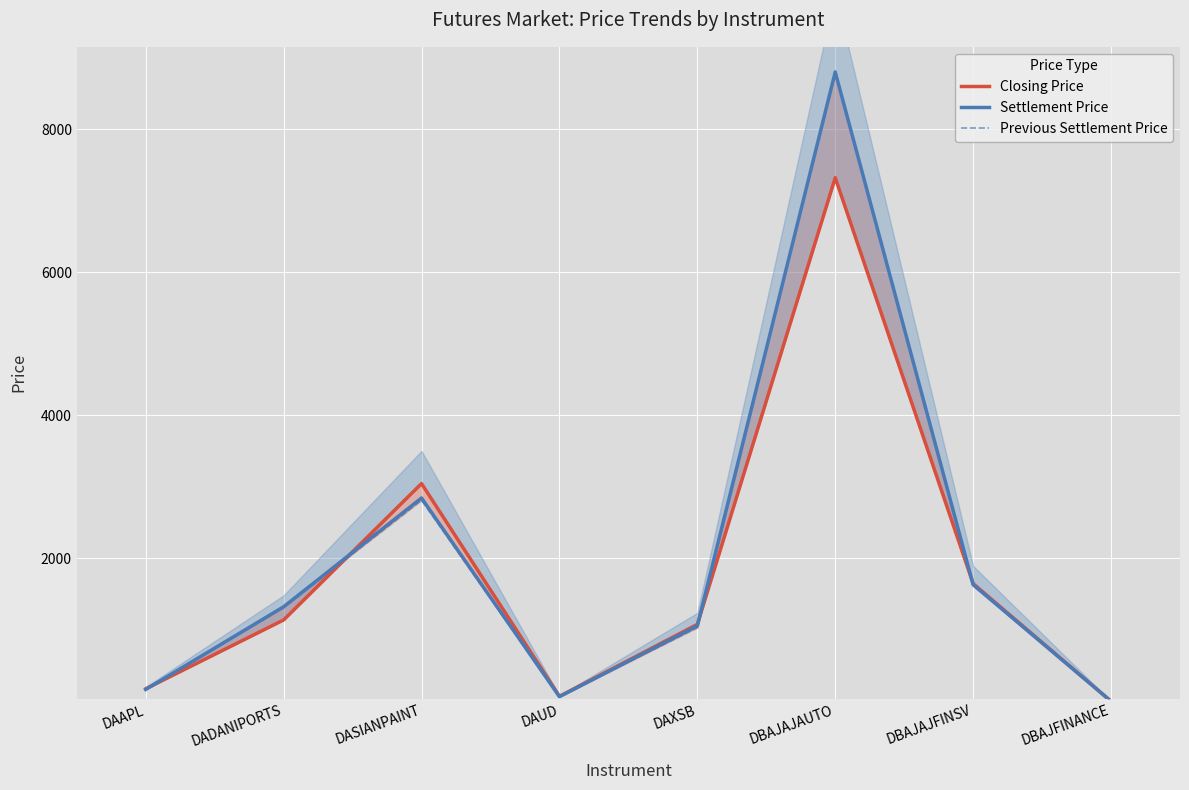

Rank the categories by Previous Settlement Price value from lowest to highest.

DBAJFINANCE, DAUD, DAAPL, DAXSB, DADANIPORTS, DBAJAJFINSV, DASIANPAINT, DBAJAJAUTO